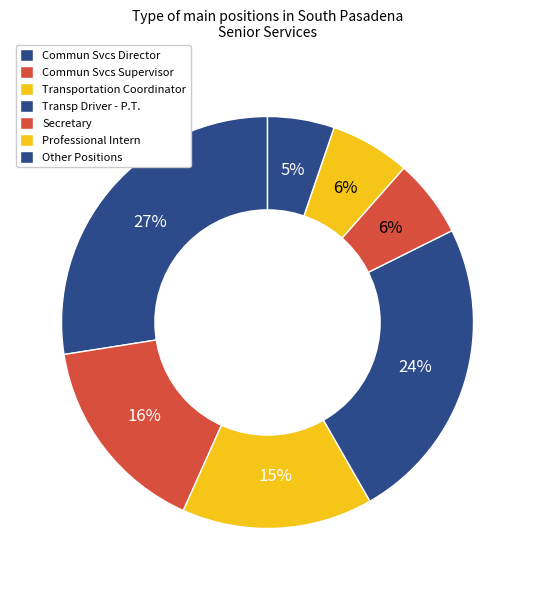

The Commun Svcs Director slice represents 27% of the pie. True or false?

True